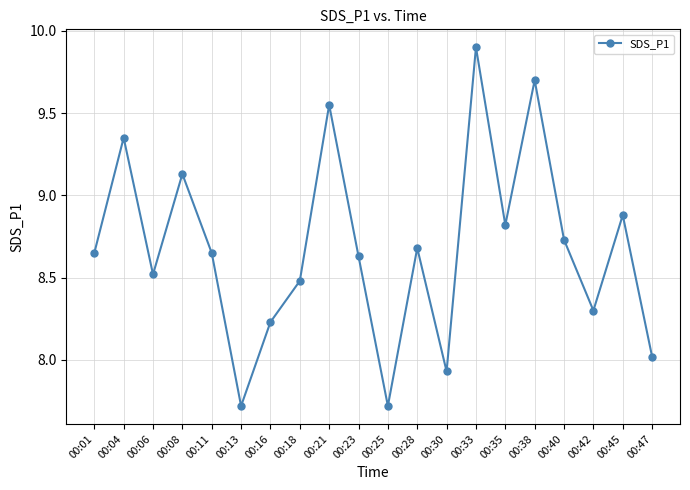

What is the sum of the values at 00:33 and 00:21?

19.5